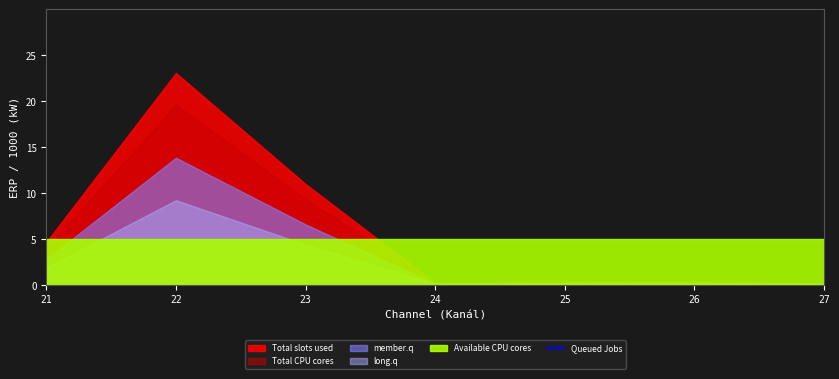

Count the number of categories in the chart.

13